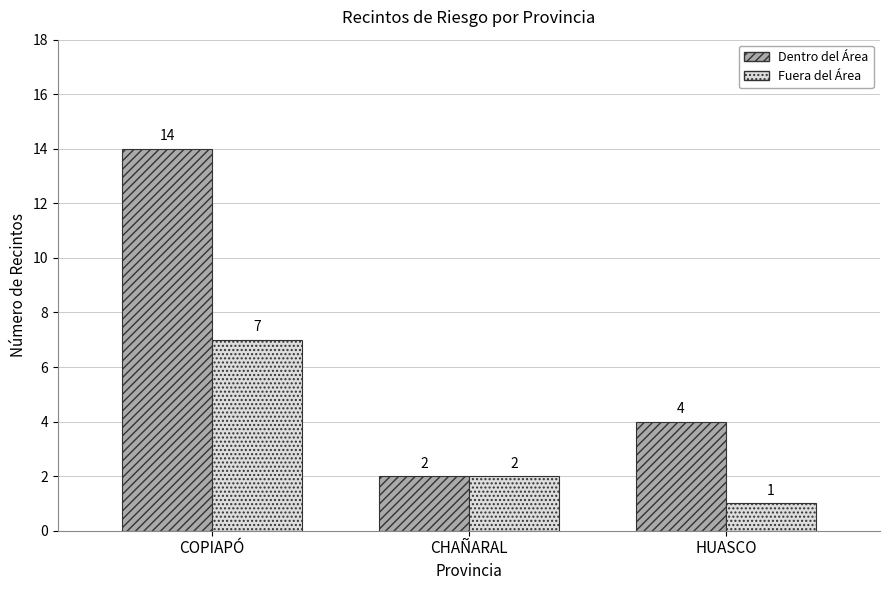

What is the approximate value of Dentro del Área at HUASCO?

4